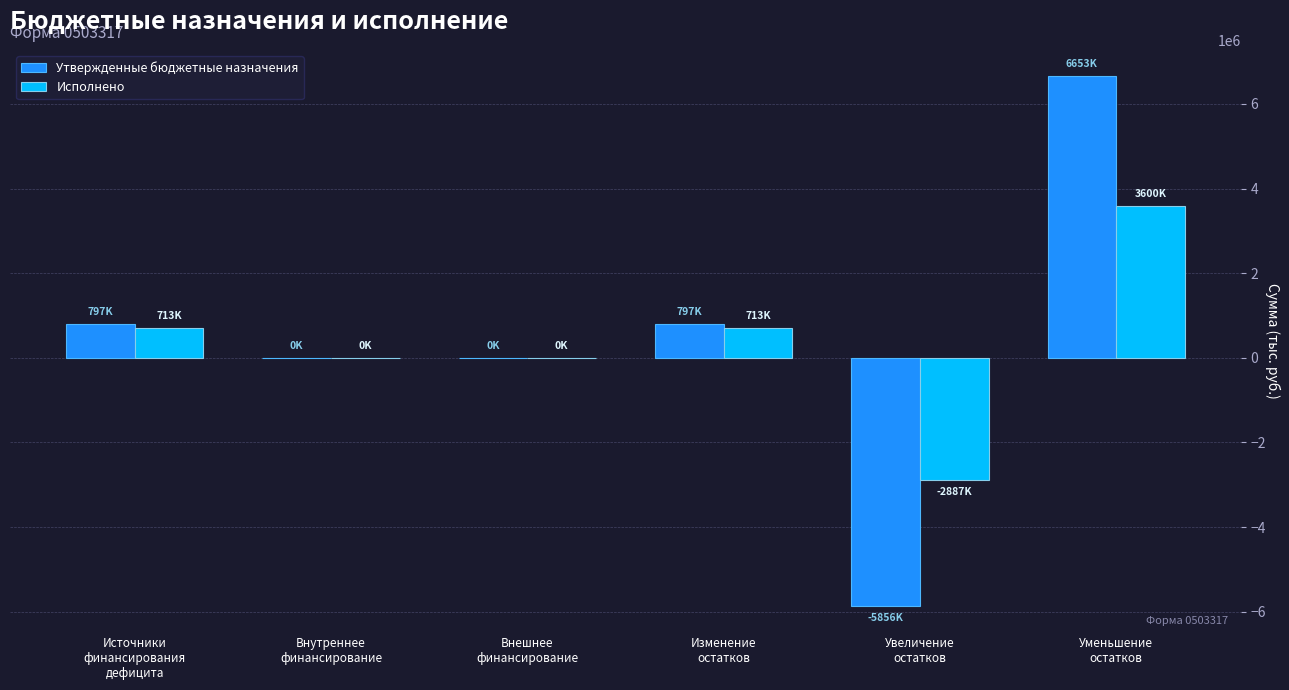

What is the greatest value displayed?

6653347.8